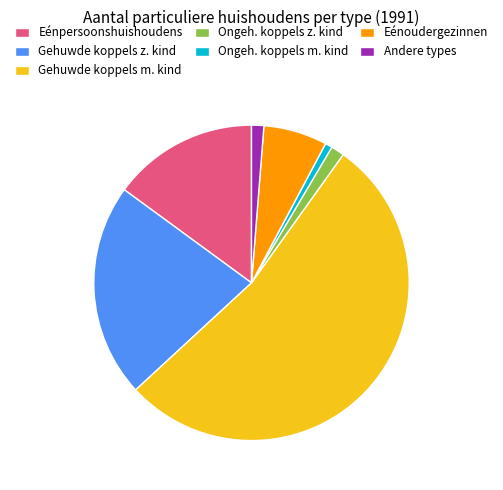

Which category accounts for the majority?

Gehuwde koppels m. kind